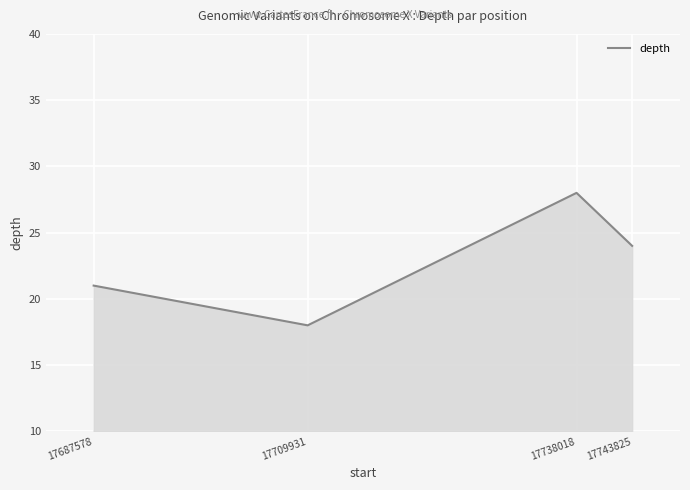

Reading left to right, what are all the values shown in this chart?

21	18	28	24